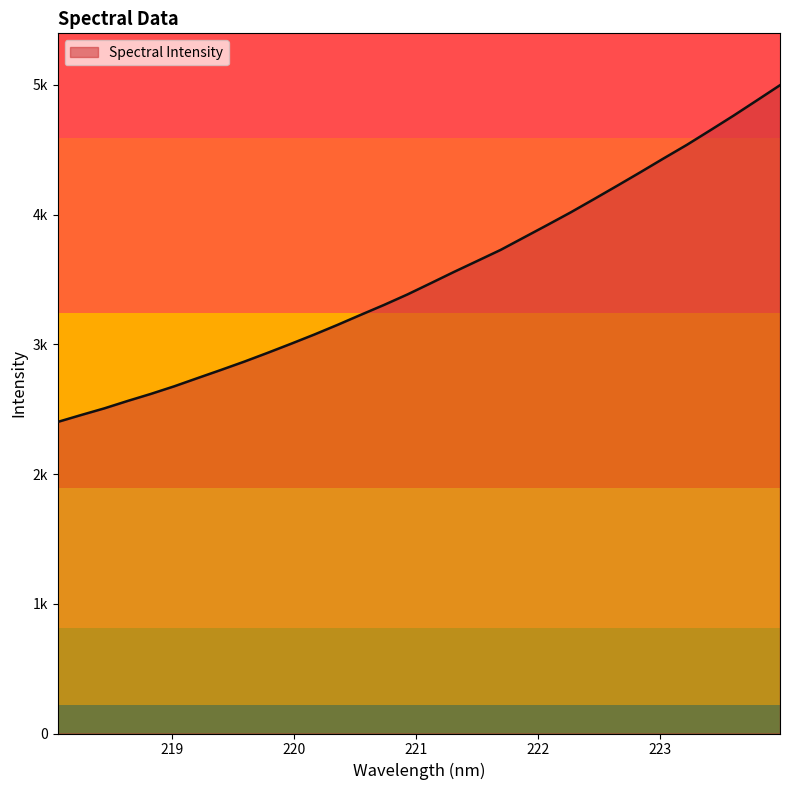

What is the difference between the maximum and minimum values?

2596.0